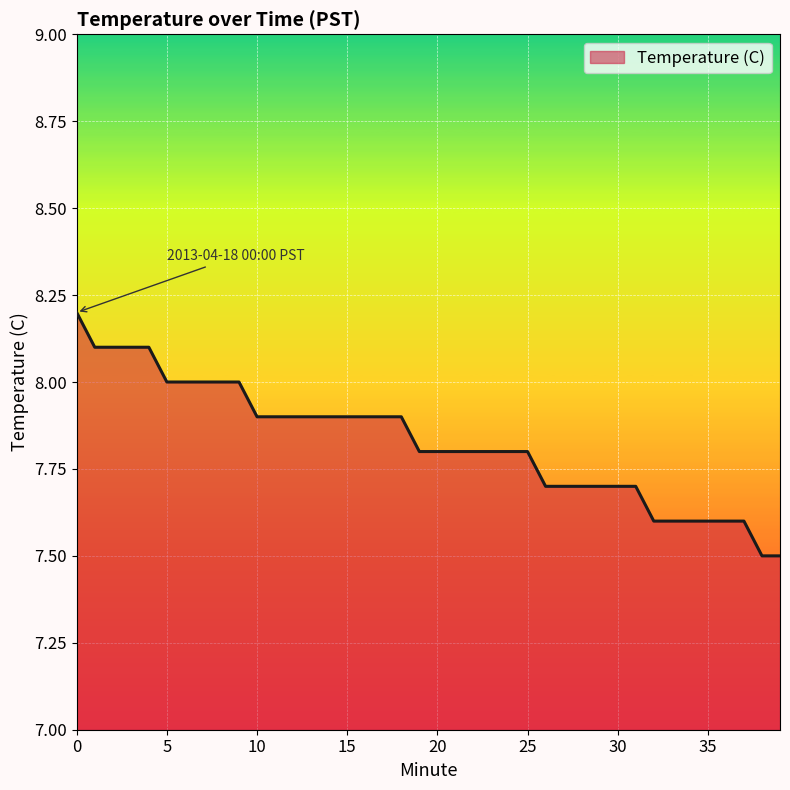

What is the minimum value shown in the chart?

7.5